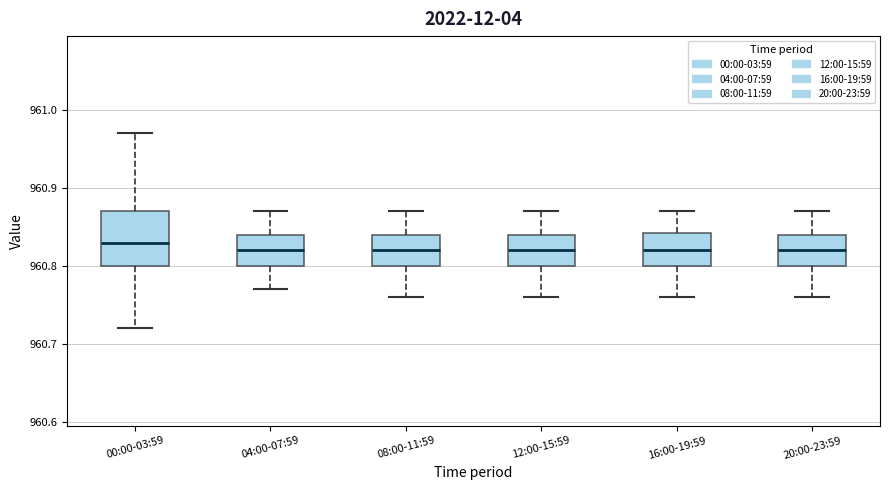

Reading left to right, read every box against the y-axis: the position of its median line, the range the box covers, and the ends of its whiskers. The values are not printed on the chart, so give them approximately, as read against the axis.

00:00-03:59: median 960.83, box 960.80 to 960.87, whiskers 960.72 to 960.97
04:00-07:59: median 960.82, box 960.80 to 960.84, whiskers 960.77 to 960.87
08:00-11:59: median 960.82, box 960.80 to 960.84, whiskers 960.76 to 960.87
12:00-15:59: median 960.82, box 960.80 to 960.84, whiskers 960.76 to 960.87
16:00-19:59: median 960.82, box 960.80 to 960.84, whiskers 960.76 to 960.87
20:00-23:59: median 960.82, box 960.80 to 960.84, whiskers 960.76 to 960.87